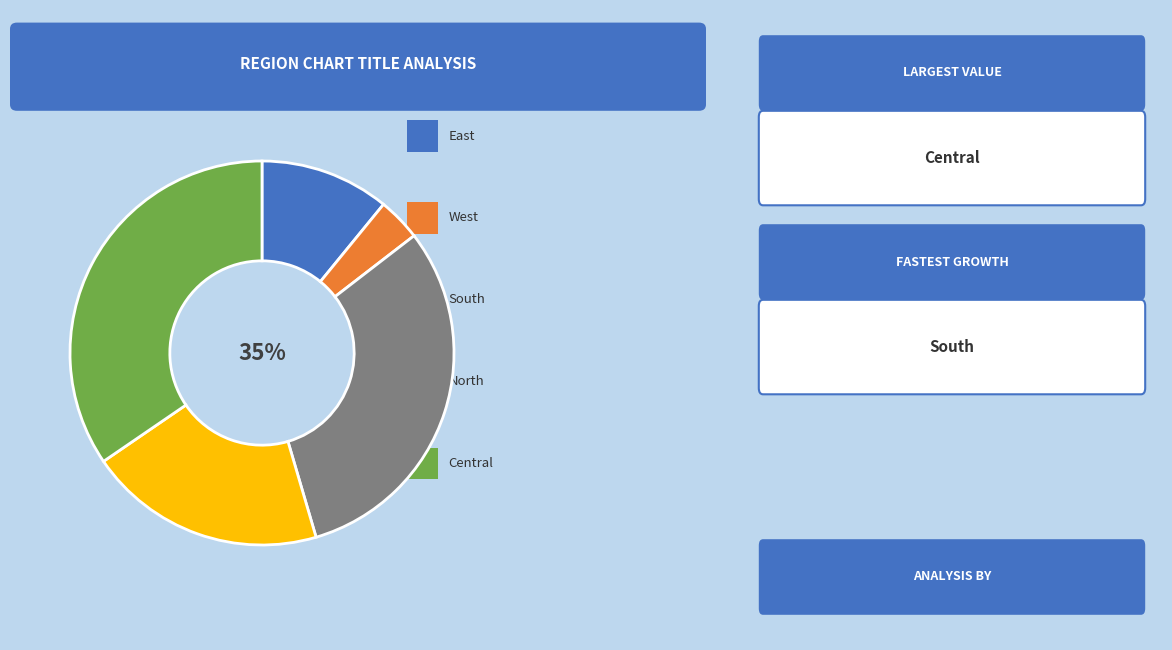

What is the largest slice in the pie chart?

Central